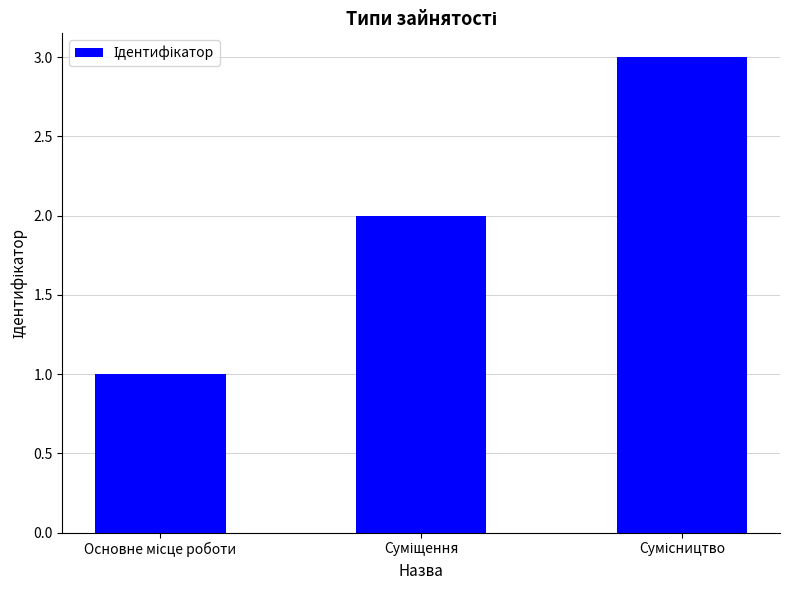

What is the sum of all values?

6